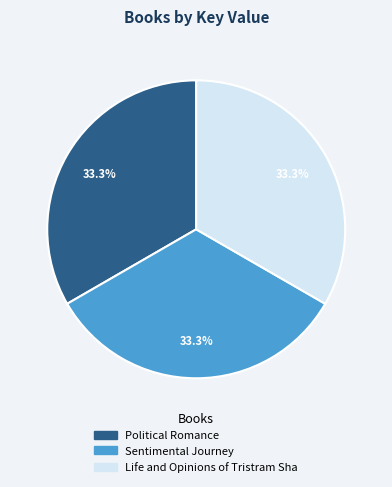

Approximately how many times larger is the value at Life and Opinions of Tristram Sha compared to Political Romance?

1.0